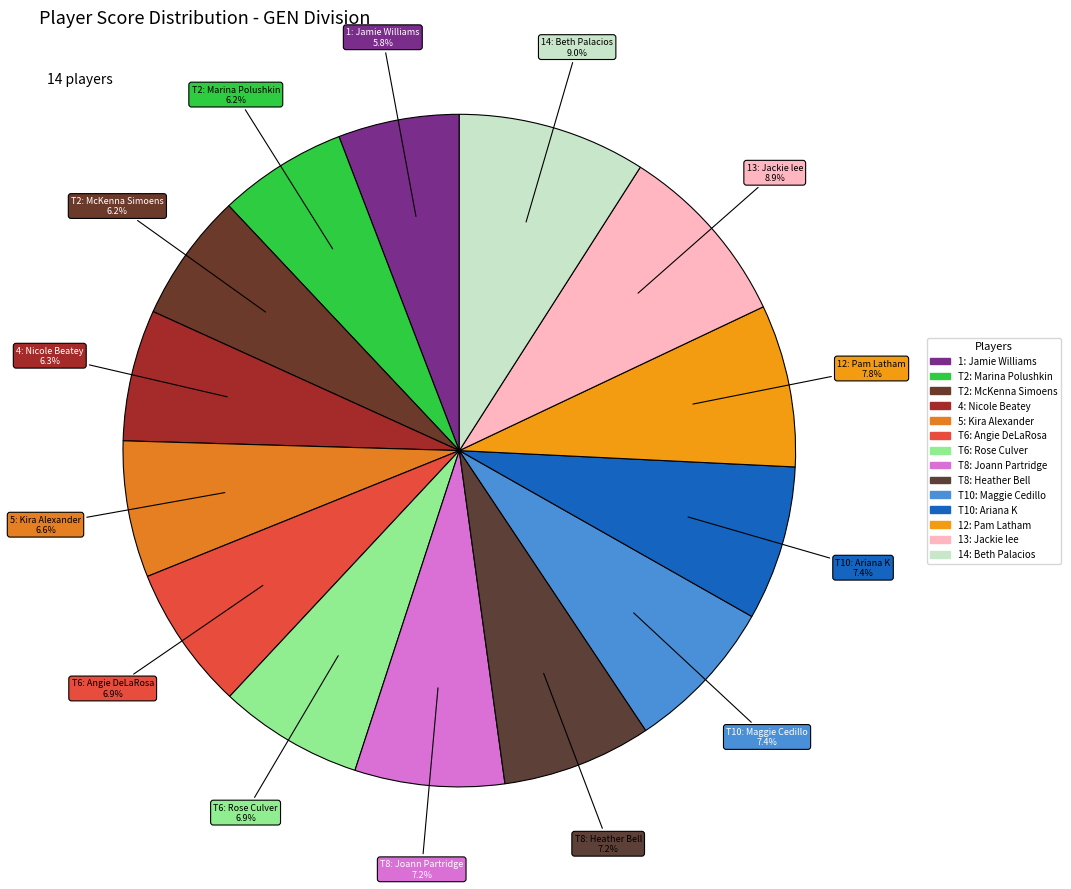

How many slices are in this pie chart?

14